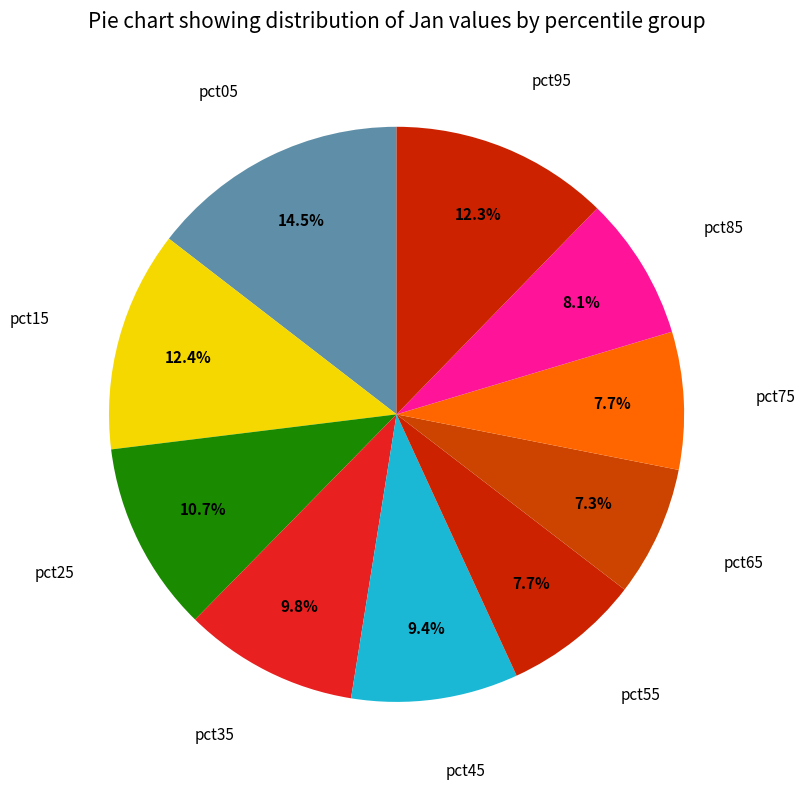

To the nearest percent, what is the difference between the largest and smallest slice percentages?

7%